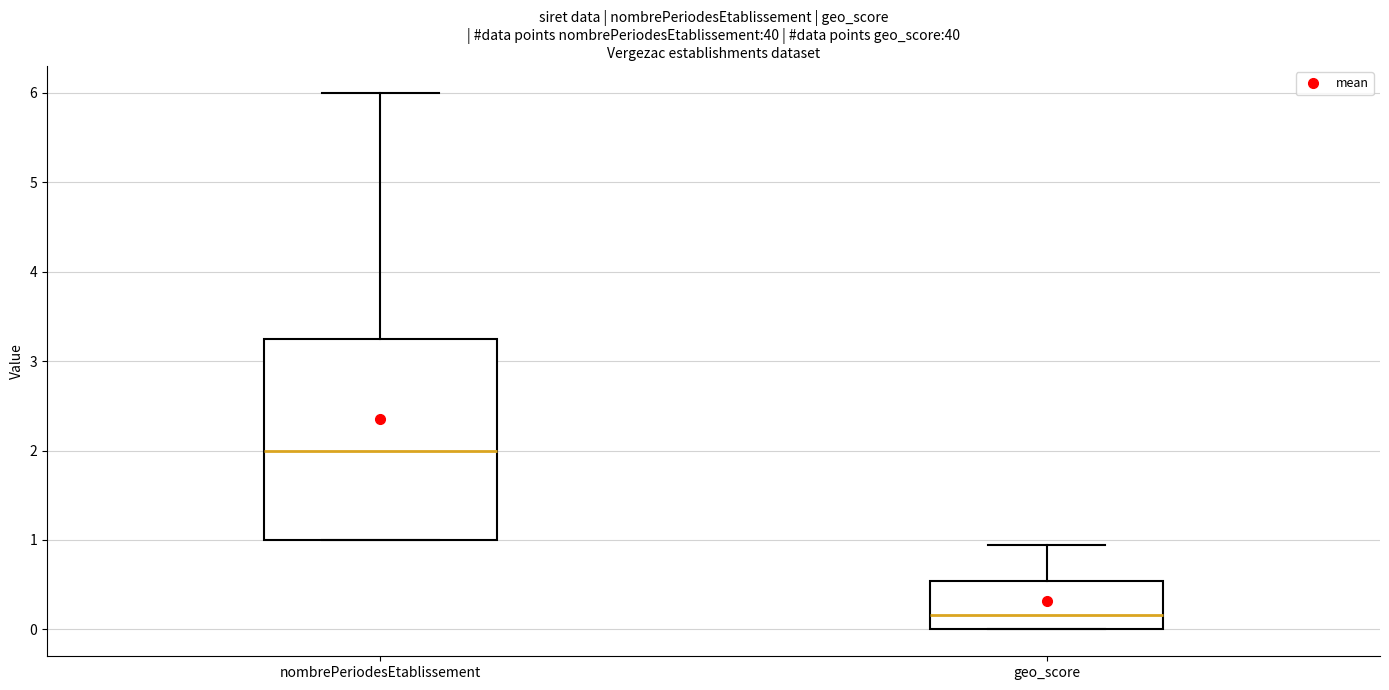

Reading left to right, read every box against the y-axis: the position of its median line, the range the box covers, and the ends of its whiskers. The values are not printed on the chart, so give them approximately, as read against the axis.

nombrePeriodesEtablissement: median 2.0, box 1.0 to 3.3, whiskers 1.0 to 6.0
geo_score: median 0.2, box 0.0 to 0.5, whiskers 0.0 to 0.9